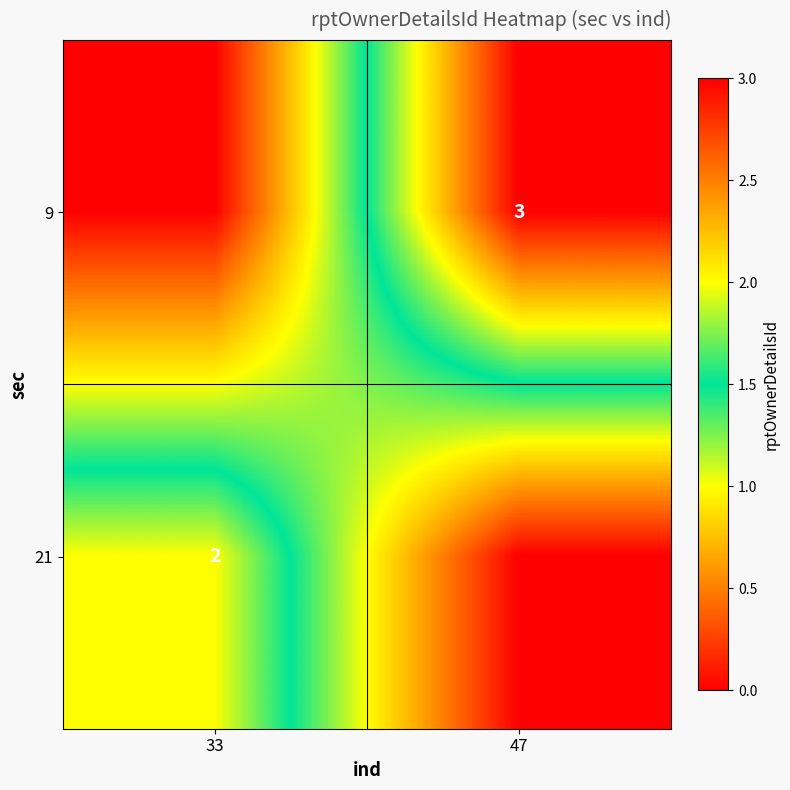

The value of 9 at 47 is 3. True or false?

True